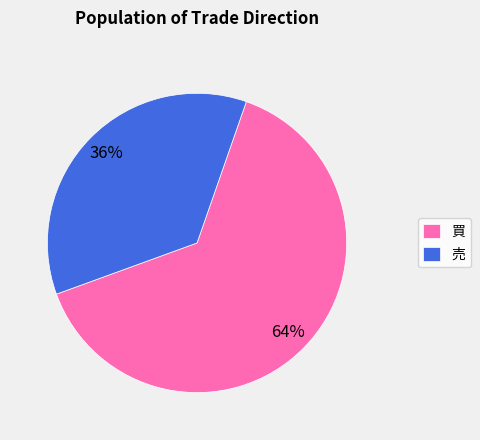

What is the ratio of the value at 買 to the value at 売?

1.8